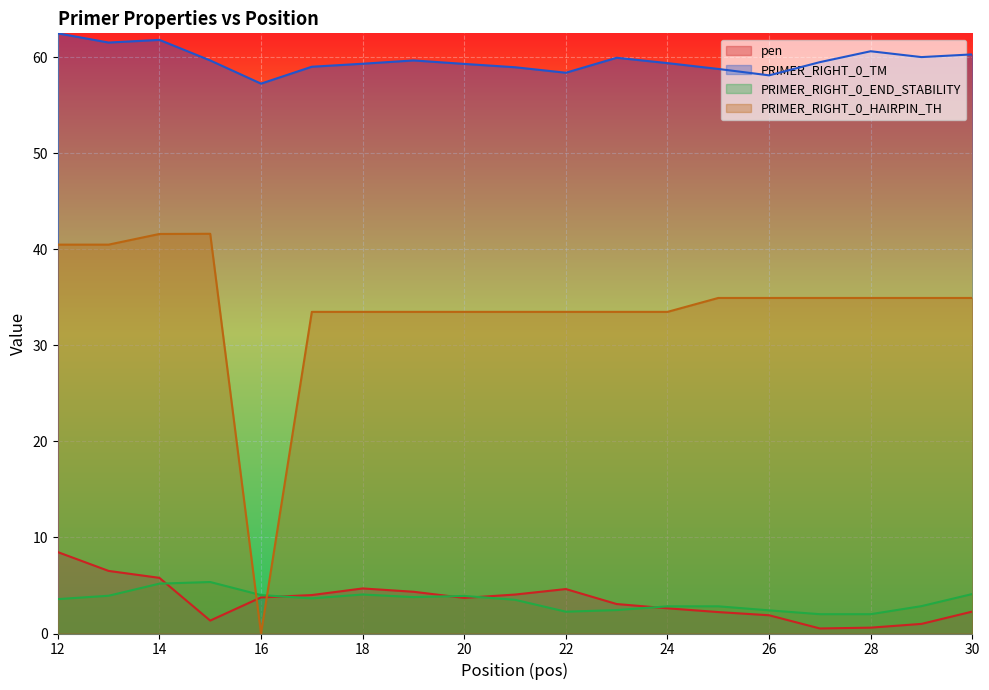

At which label does pen first exceed 3?

12